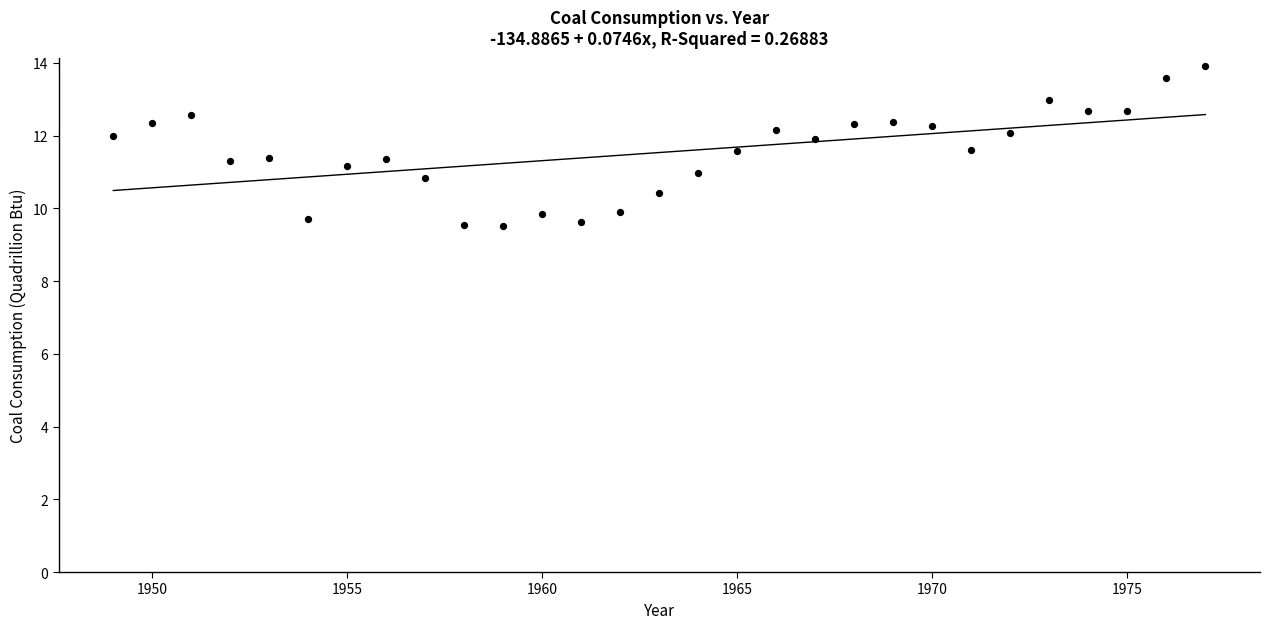

What is the range of Y values (max minus min)?

4.4